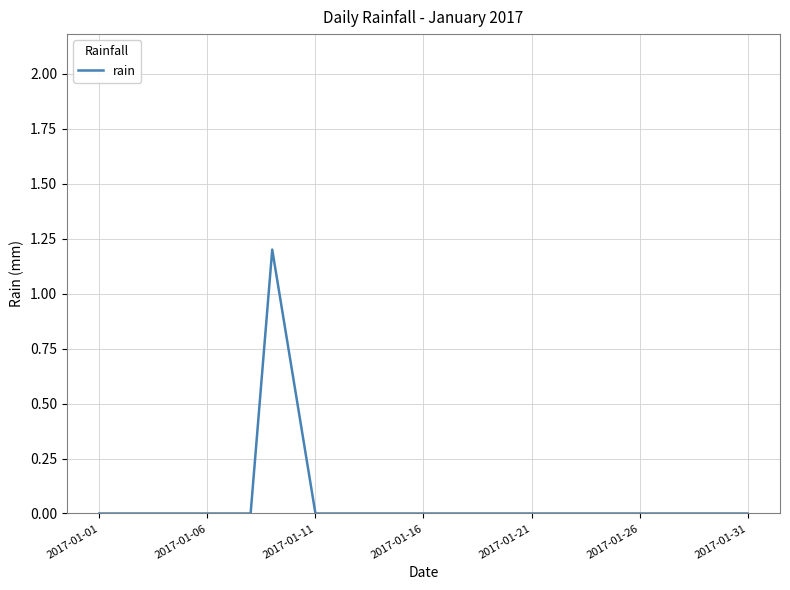

What is the greatest value displayed?

1.2